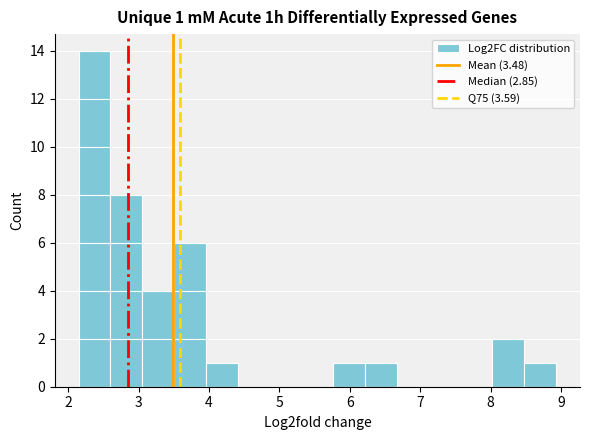

Which range on the x-axis has the tallest bar?

2.1 to 2.6